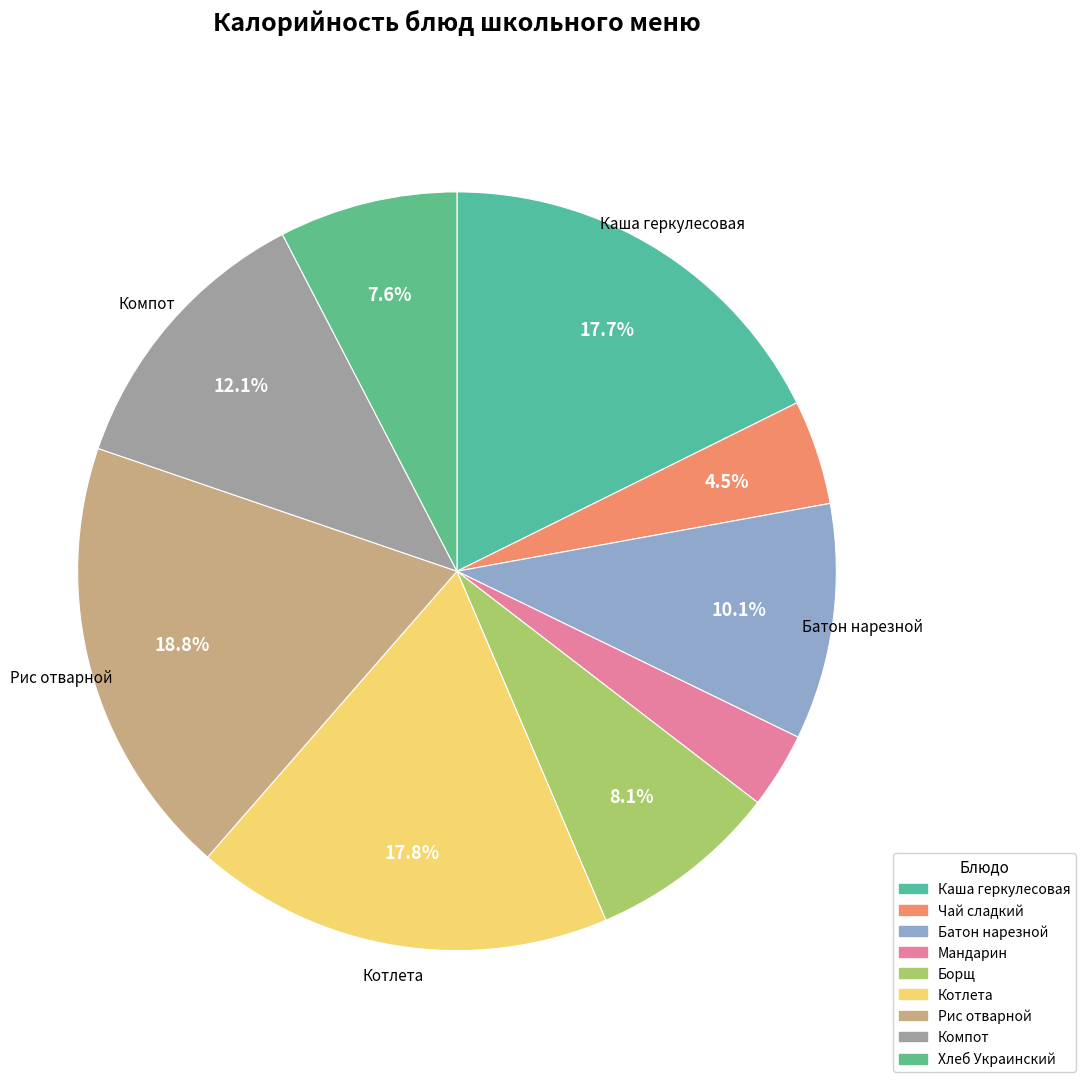

Count the number of slices in the pie.

9